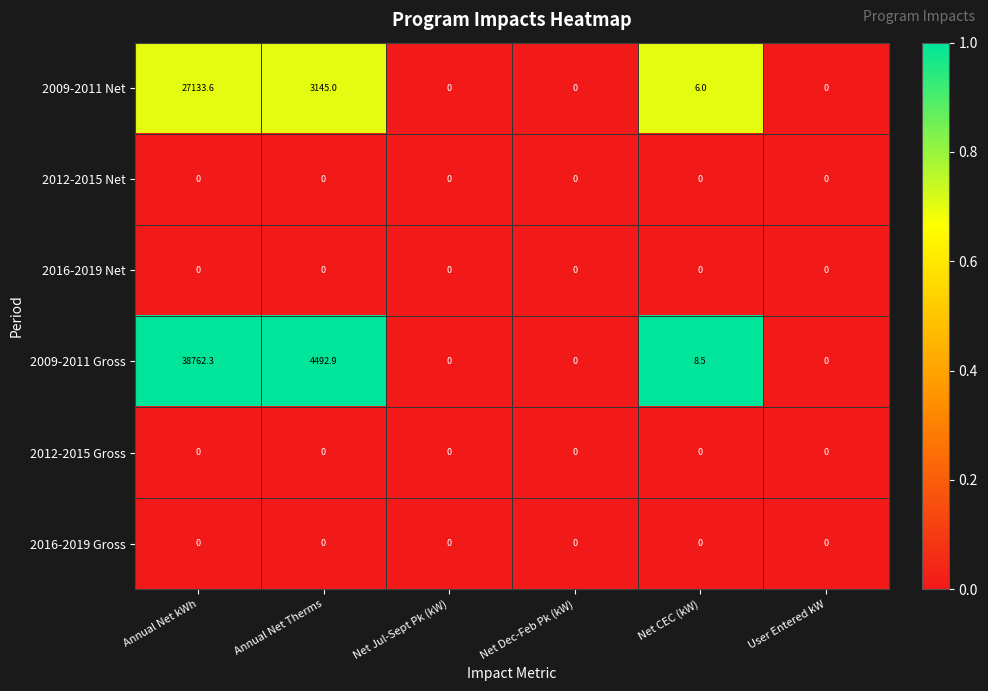

At which label is 2009-2011 Net closest to 13566?

Annual Net Therms